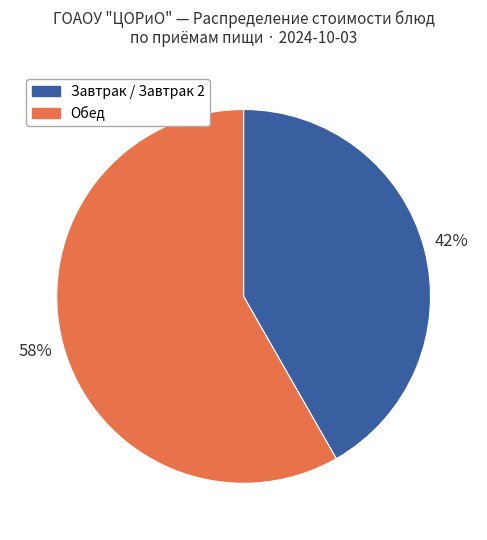

To the nearest percent, what is the average slice percentage?

50%